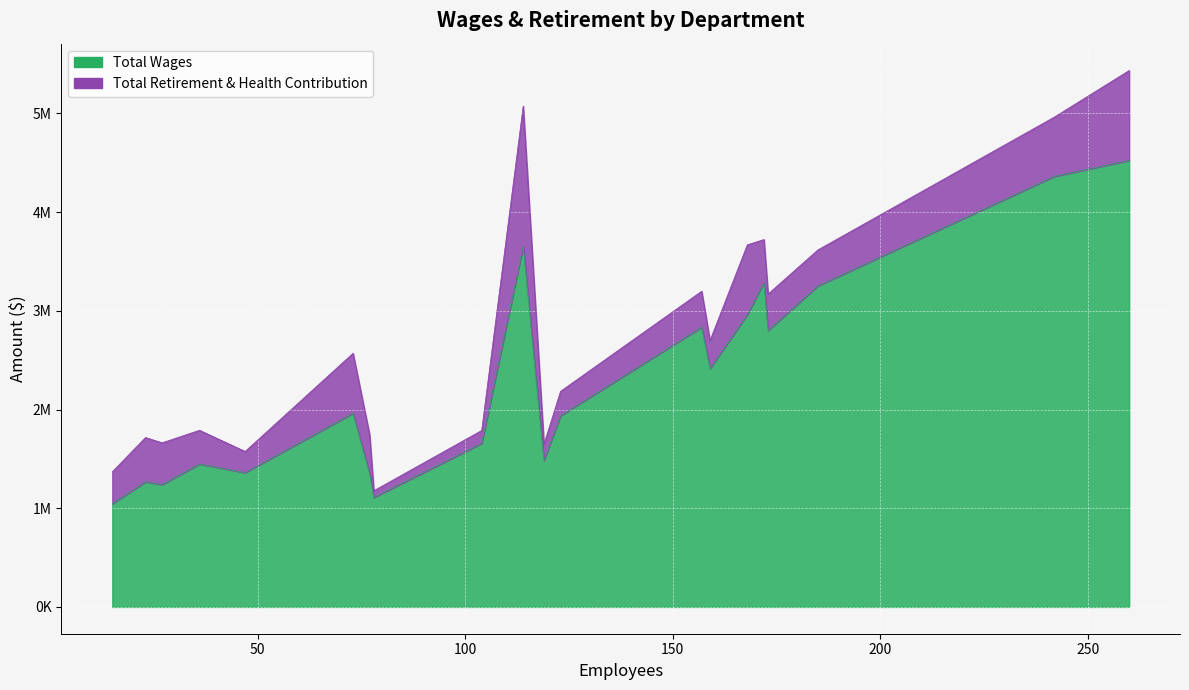

Read the Total Retirement & Health Contribution value at Pccd - Student Services-Vp, to the nearest 100.

911100